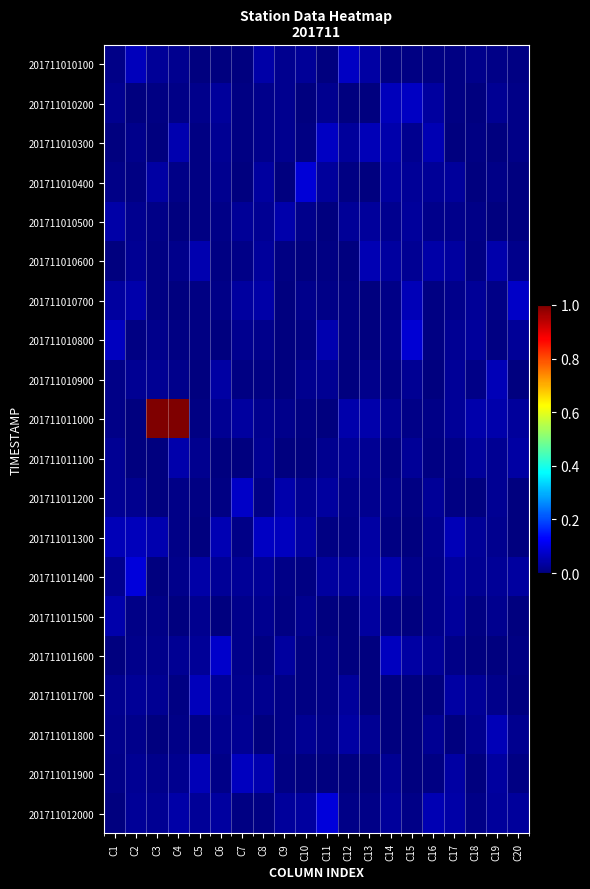

At how many categories does at least one series exceed 0?

20